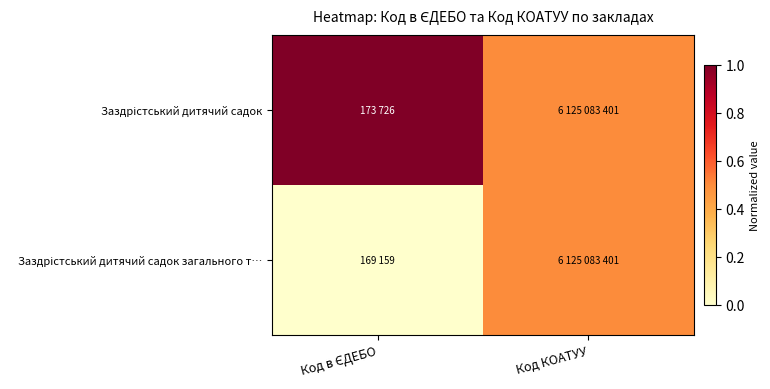

Rank the series at Код в ЄДЕБО from highest to lowest value.

Заздрістський дитячий садок, Заздрістський дитячий садок загального т…